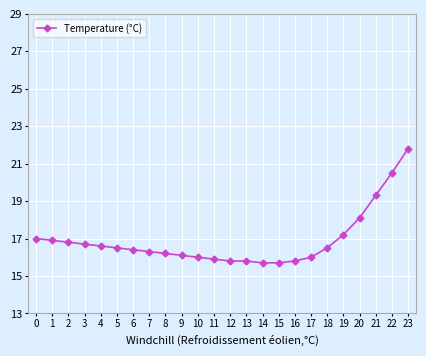

What is the ratio of the value at 11 to the value at 8?

1.0